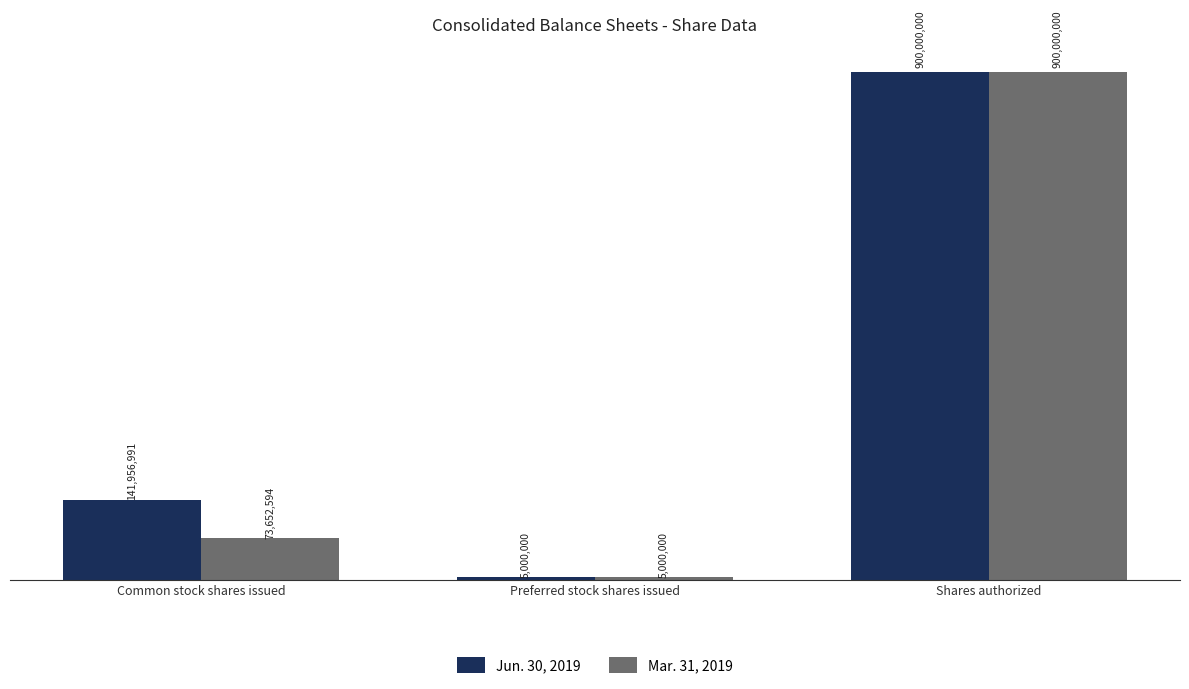

At which label does Jun. 30, 2019 first exceed 141956991?

Shares authorized